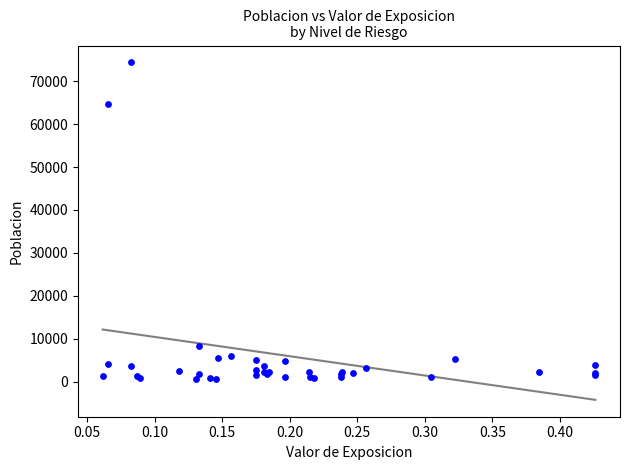

What Y value in the scatter plot is closest to 37474?

64735